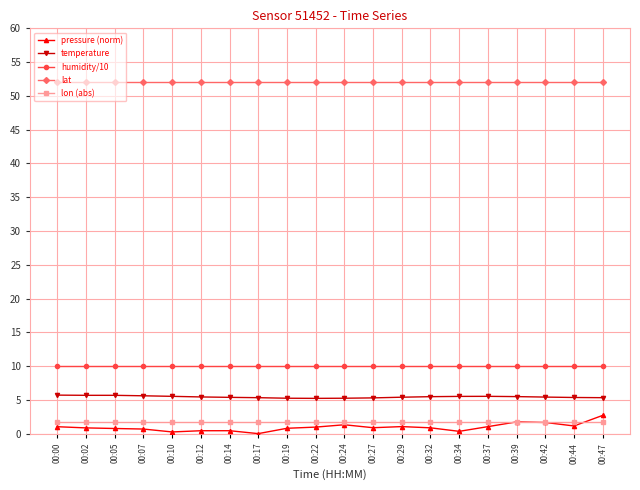

What is the sum of the temperature values at 00:42 and 00:14?

10.8